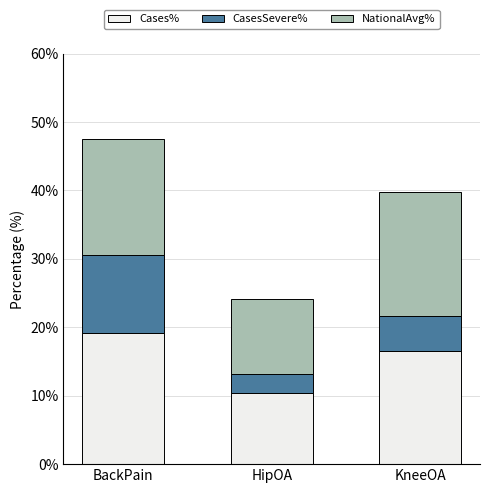

What value does the Cases% series have at BackPain?

19.1